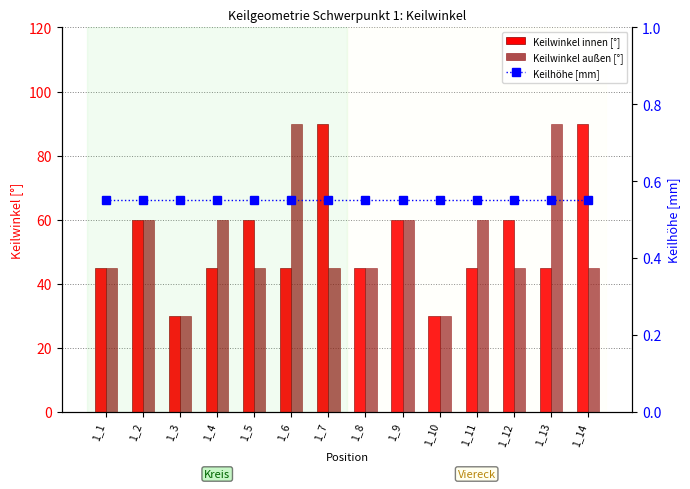

True or false: Keilwinkel außen [°] has a value of 97.3 at 1_4.

False